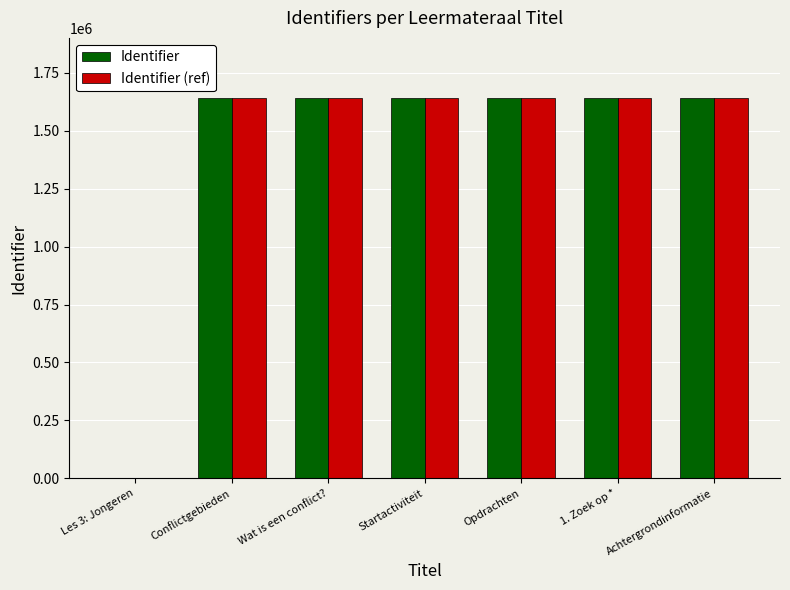

What is the sum of all Identifier (ref) values?

9853322